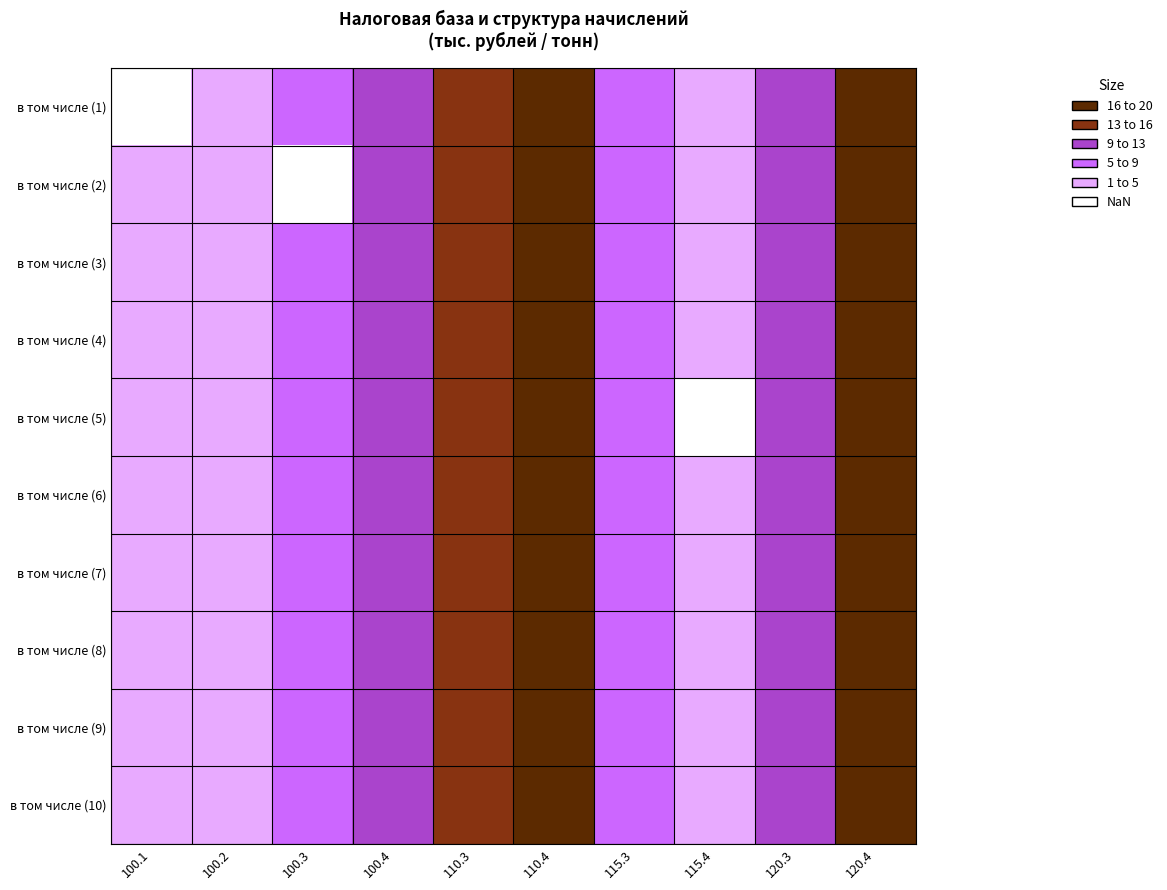

At which label is в том числе (7) closest to 0?

100.1